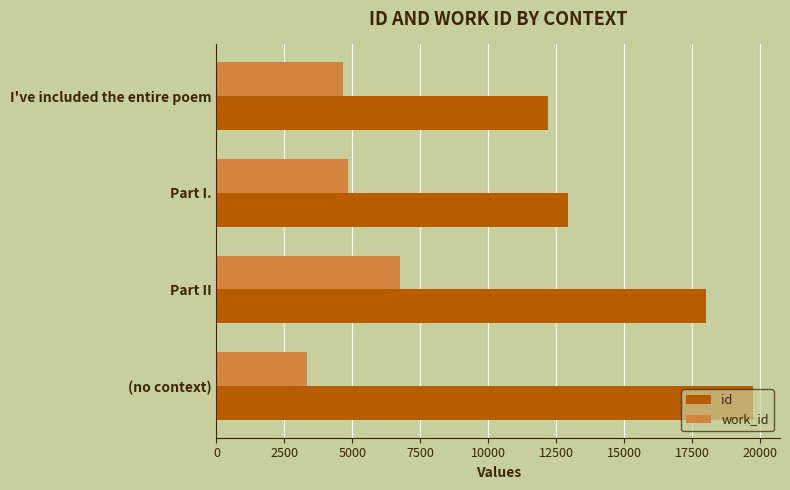

List the series in order of their peak value, highest first.

id, work_id